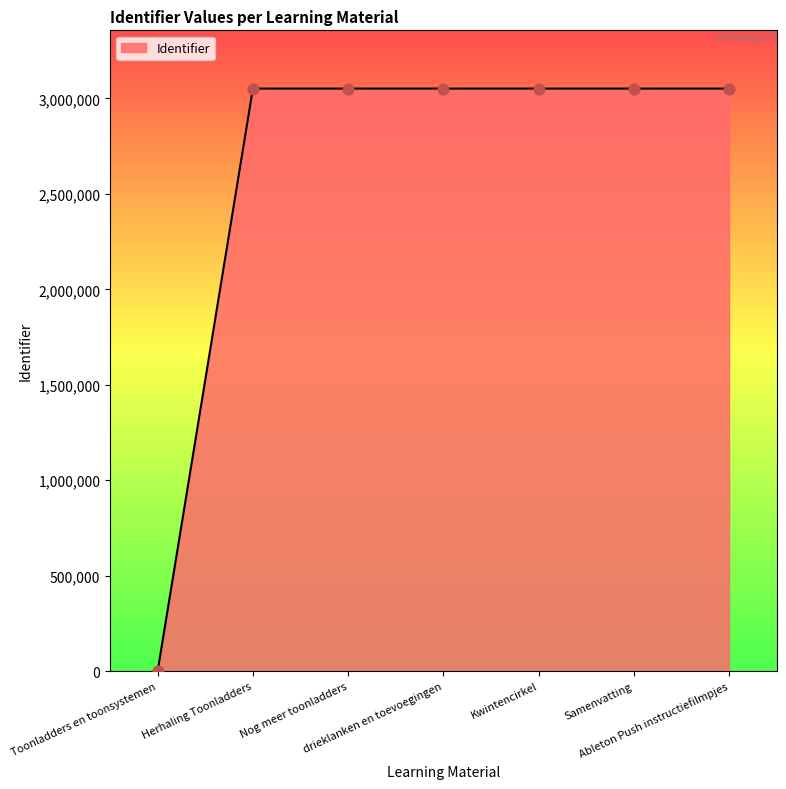

Approximately how many times larger is the value at Ableton Push instructiefilmpjes compared to Herhaling Toonladders?

1.0